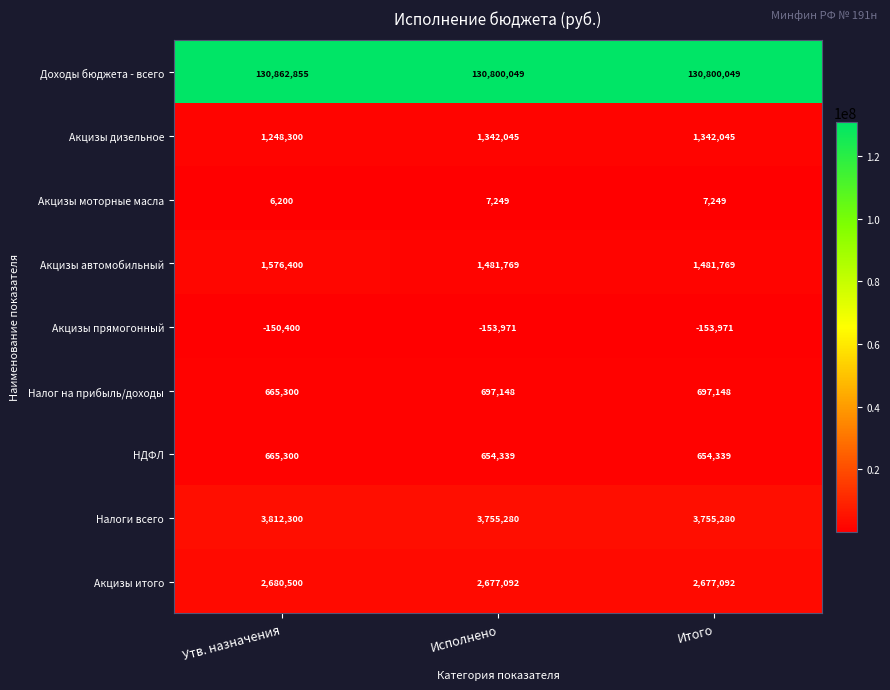

The value of Доходы бюджета - всего at Утв. назначения is 130862855. True or false?

True